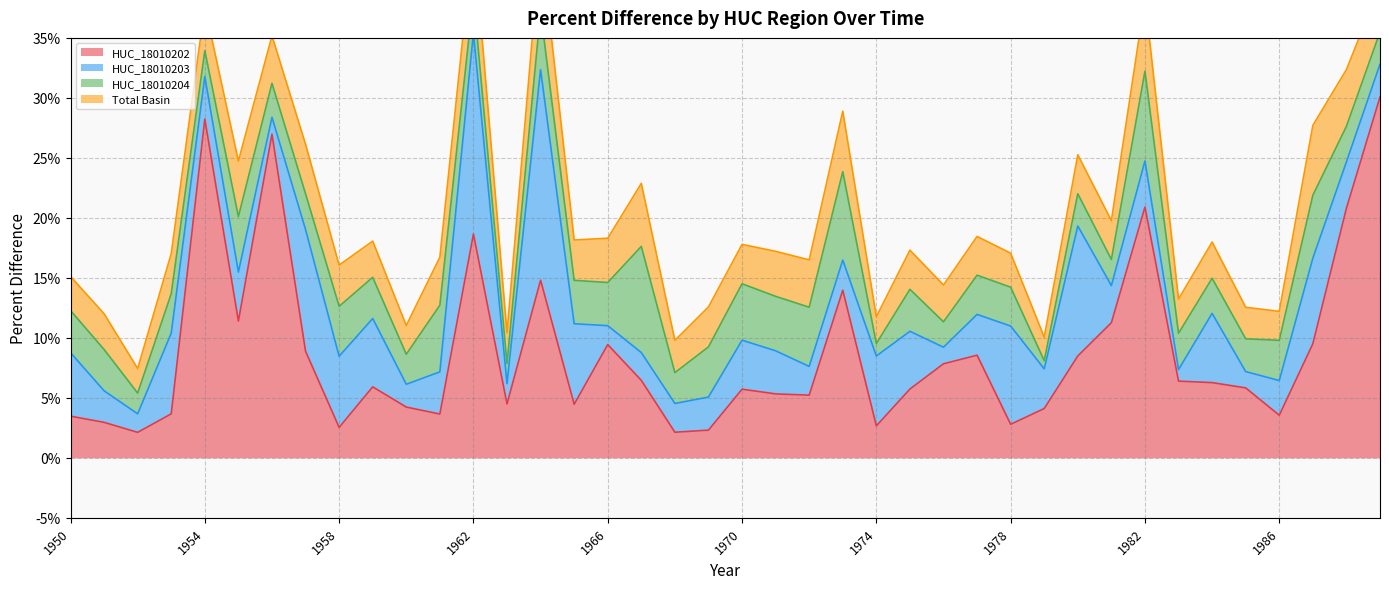

Reading left to right, list all the values displayed in this chart.

HUC_18010202.Percent Difference: 0.0	0.0	0.0	0.0	0.3	0.1	0.3	0.1	0.0	0.1	0.0	0.0	0.2	0.0	0.1	0.0	0.1	0.1	0.0	0.0	0.1	0.1	0.1	0.1	0.0	0.1	0.1	0.1	0.0	0.0	0.1	0.1	0.2	0.1	0.1	0.1	0.0	0.1	0.2	0.3
HUC_18010203.Percent Difference: 0.1	0.0	0.0	0.1	0.0	0.0	0.0	0.1	0.1	0.1	0.0	0.0	0.2	0.0	0.2	0.1	0.0	0.0	0.0	0.0	0.0	0.0	0.0	0.0	0.1	0.0	0.0	0.0	0.1	0.0	0.1	0.0	0.0	0.0	0.1	0.0	0.0	0.1	0.0	0.0
HUC_18010204.Percent Difference: 0.0	0.0	0.0	0.0	0.0	0.0	0.0	0.0	0.0	0.0	0.0	0.1	0.0	0.0	0.0	0.0	0.0	0.1	0.0	0.0	0.0	0.0	0.0	0.1	0.0	0.0	0.0	0.0	0.0	0.0	0.0	0.0	0.1	0.0	0.0	0.0	0.0	0.1	0.0	0.0
Total Basin.Percent Difference: 0.0	0.0	0.0	0.0	0.0	0.0	0.0	0.0	0.0	0.0	0.0	0.0	0.0	0.0	0.1	0.0	0.0	0.1	0.0	0.0	0.0	0.0	0.0	0.1	0.0	0.0	0.0	0.0	0.0	0.0	0.0	0.0	0.1	0.0	0.0	0.0	0.0	0.1	0.0	0.0